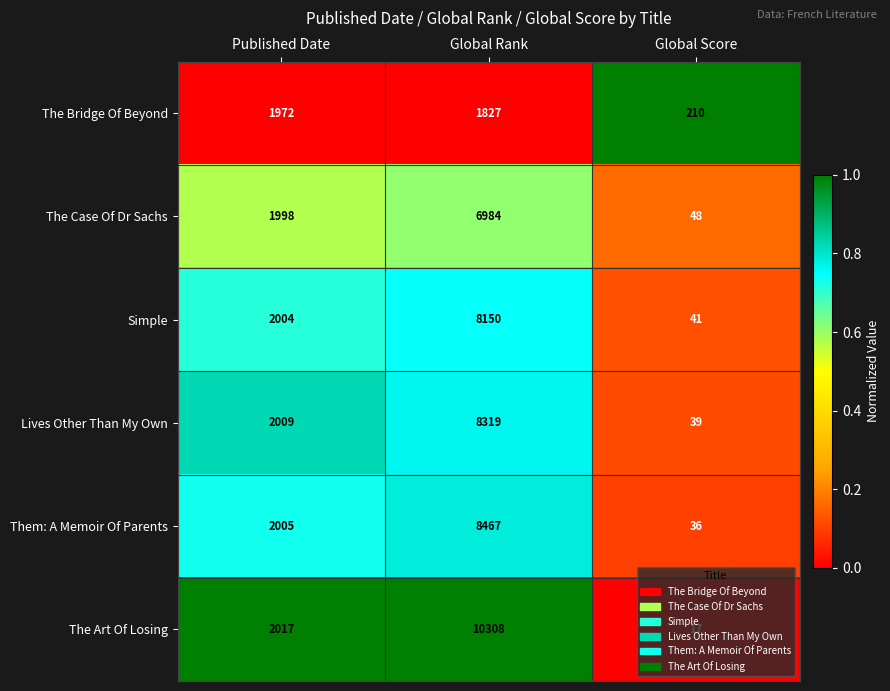

Which series changed the most between Published Date and Global Score?

The Art Of Losing